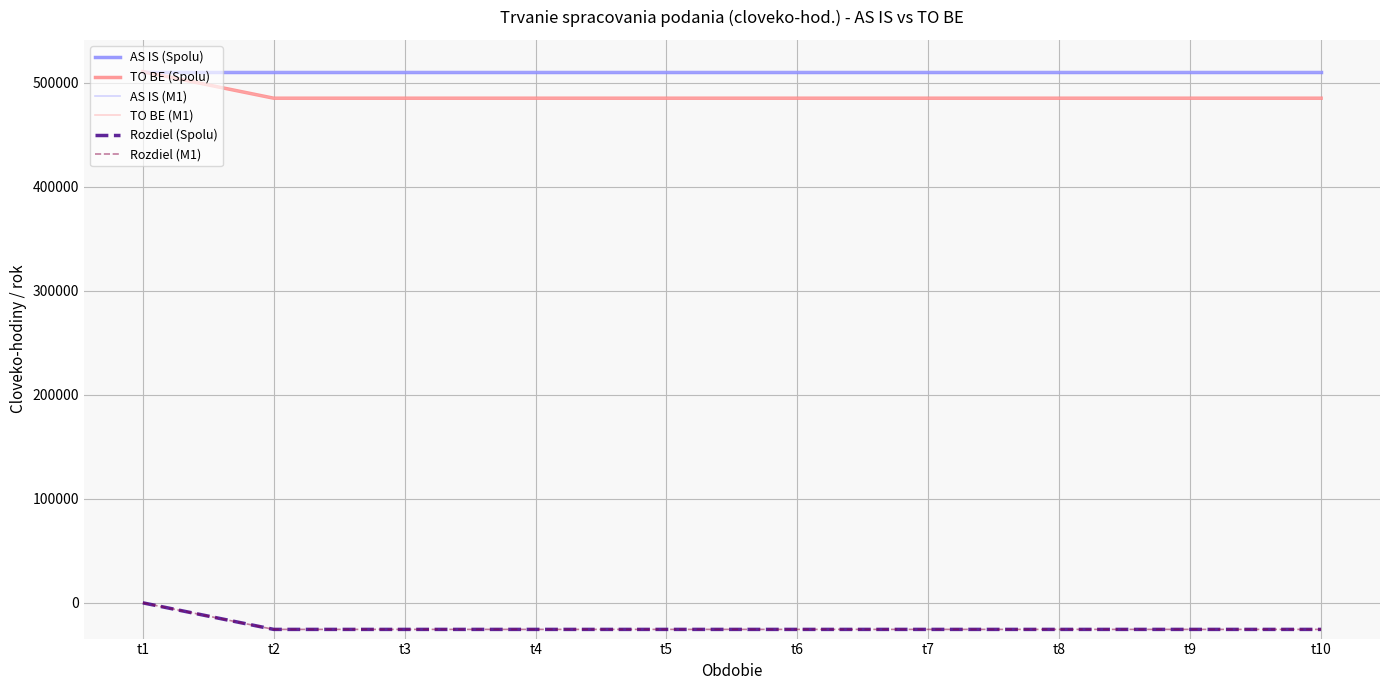

Rank the categories by TO BE (Spolu) value from lowest to highest.

t2, t3, t4, t5, t6, t7, t8, t9, t10, t1